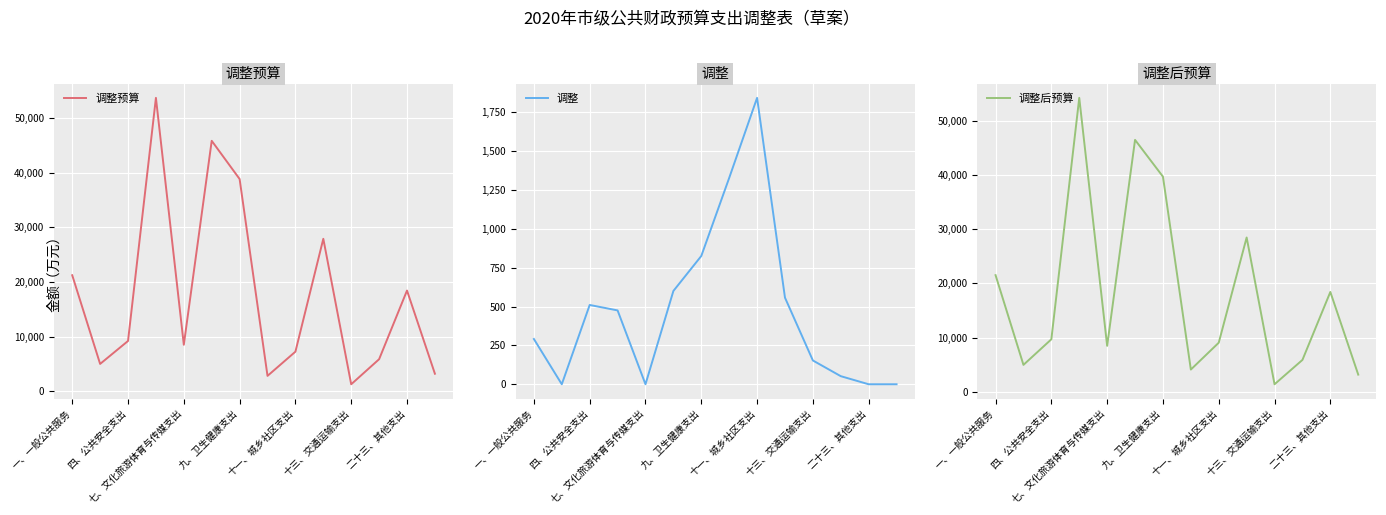

Reading right to left, extract all data points from this chart.

调整预算: 3196	18427	5854	1267	27903	7235	2802	38847	45846	8502	53711	9195	4992	21231
调整: 0	0	52	153	557	1842	1327	825	600	0	475	510	0	291
调整后预算: 3196	18427	5906	1420	28460	9077	4129	39672	46446	8502	54186	9705	4992	21522